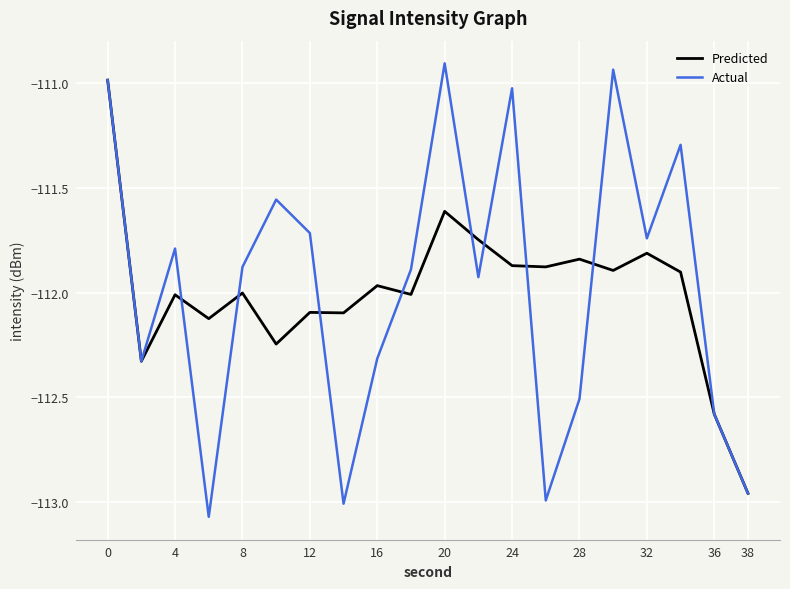

Which series has the largest range (max minus min)?

Actual